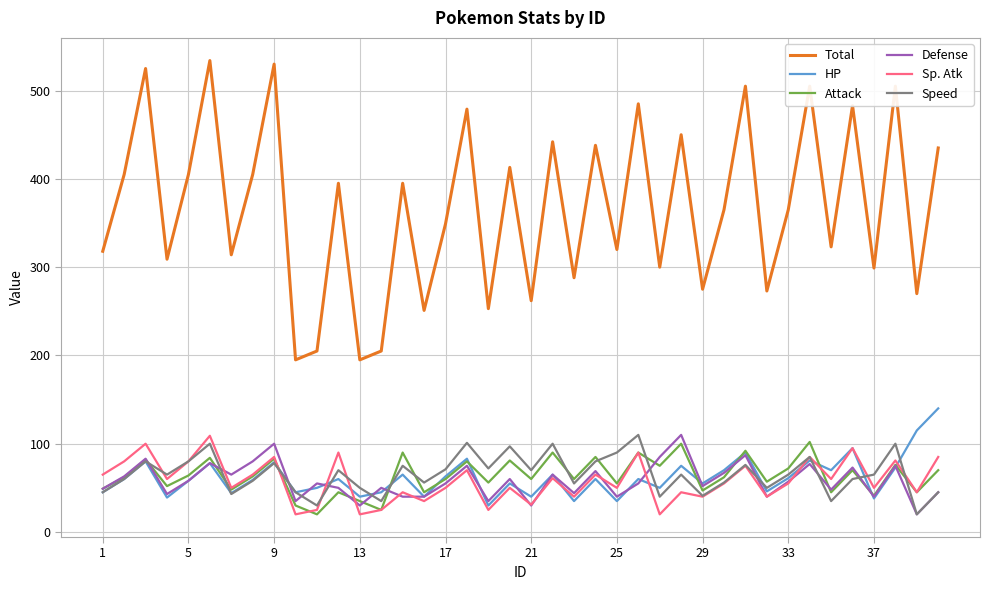

True or false: Total and HP cross at least once.

False